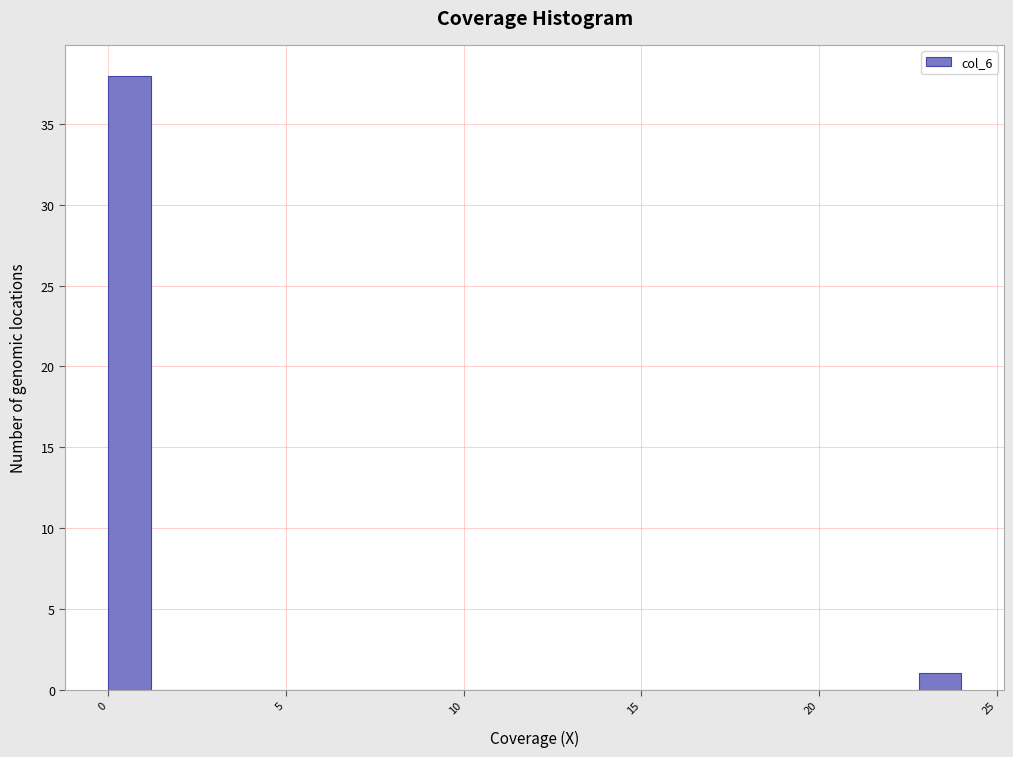

Read against the x-axis, roughly where is the centre of the tallest bar?

0.5